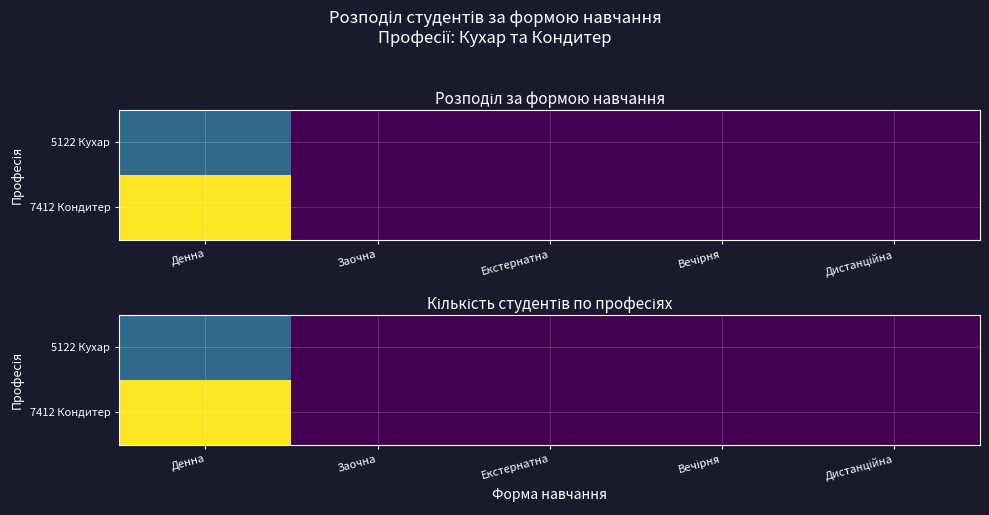

Between Дистанційна and Заочна, which is larger?

Дистанційна